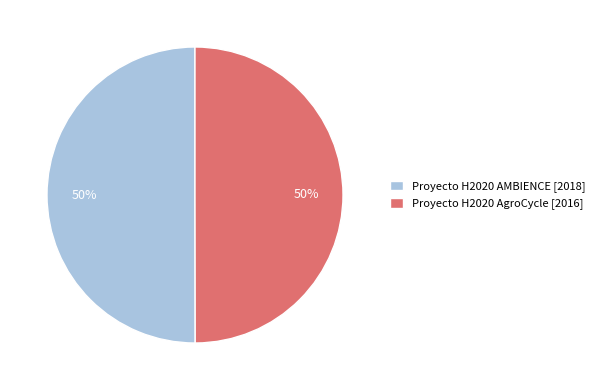

To the nearest percent, what portion does Proyecto H2020 AMBIENCE represent?

50%